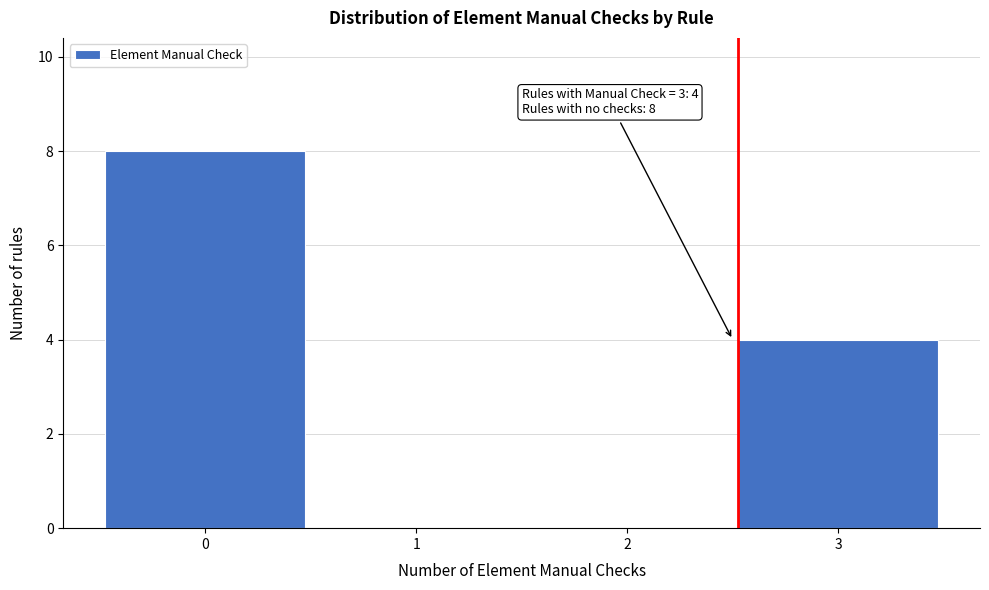

Which range on the x-axis has the tallest bar?

-0.5 to 0.5